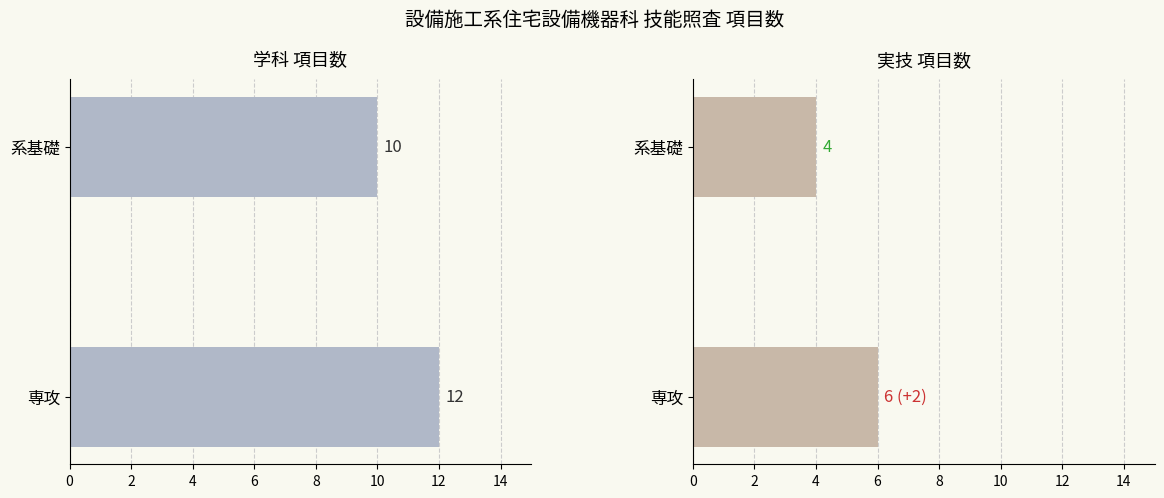

What are all the series names shown in the legend?

学科, 実技